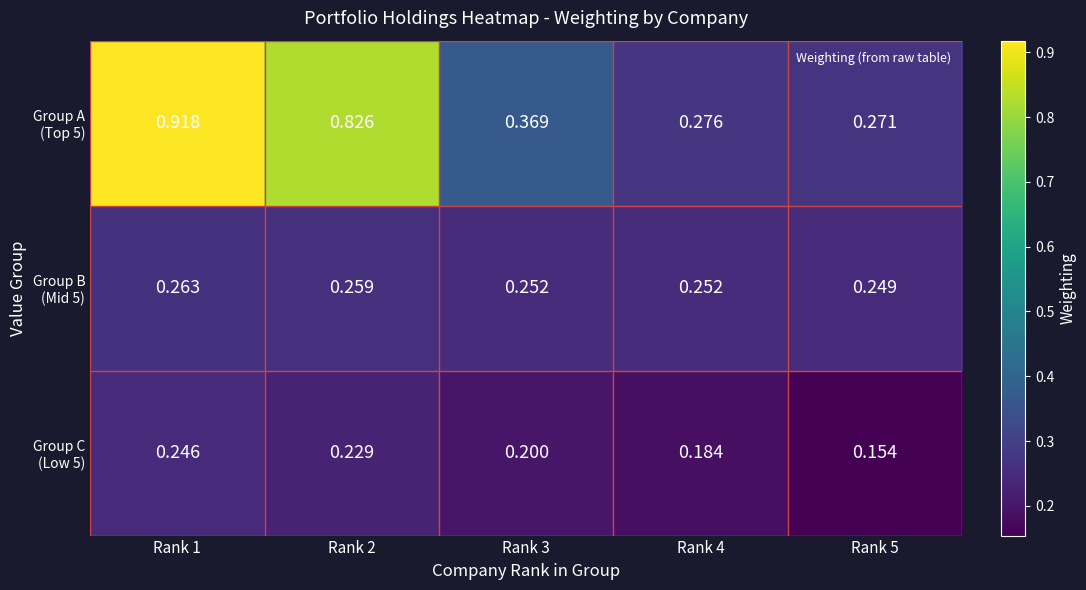

Rank the series by their average value, from highest to lowest.

Group A (Top 5), Group B (Mid 5), Group C (Low 5)